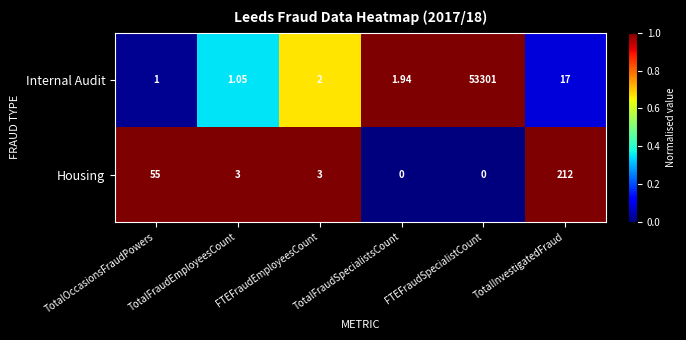

Which label corresponds to the largest value in the chart?

FTEFraudSpecialistCount